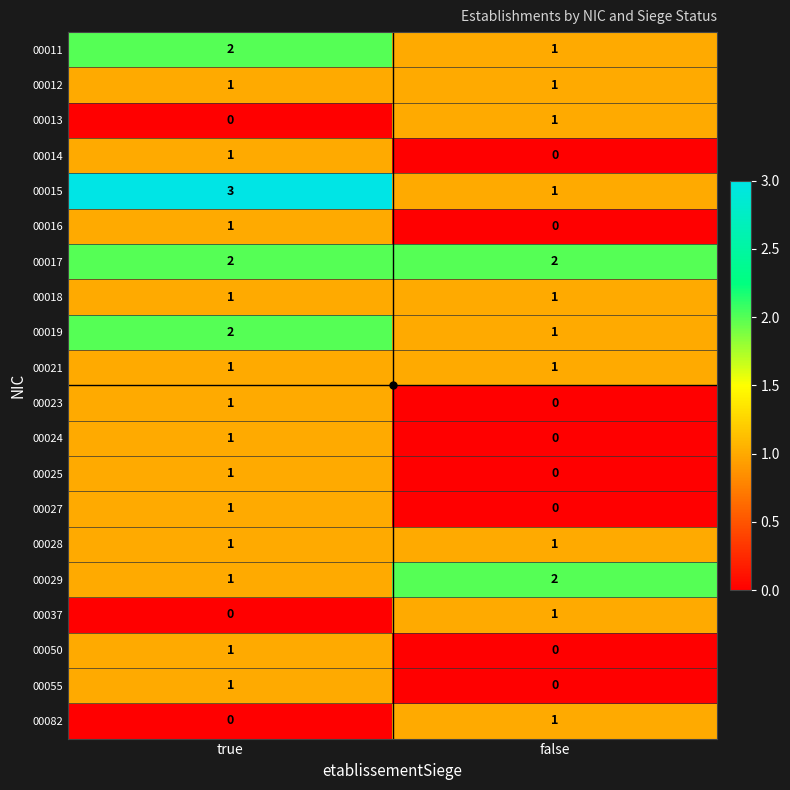

Between true and false, which series saw the biggest shift?

00015